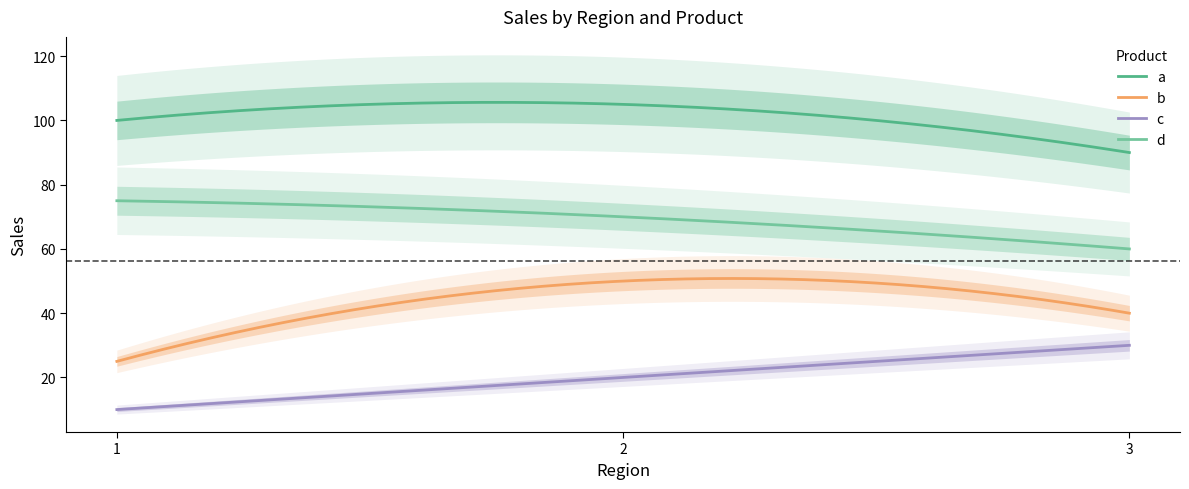

What are all the series names shown in the legend?

a, b, c, d